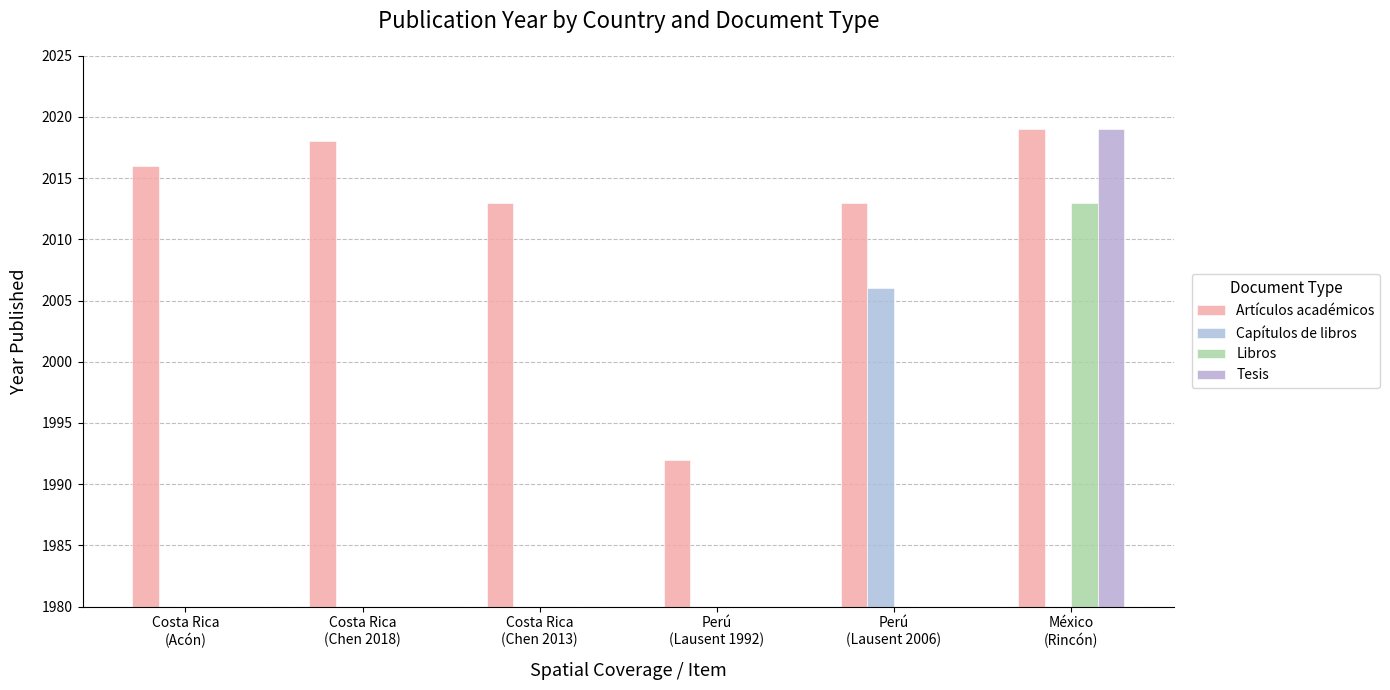

Which series has the largest total across all categories?

Artículos académicos